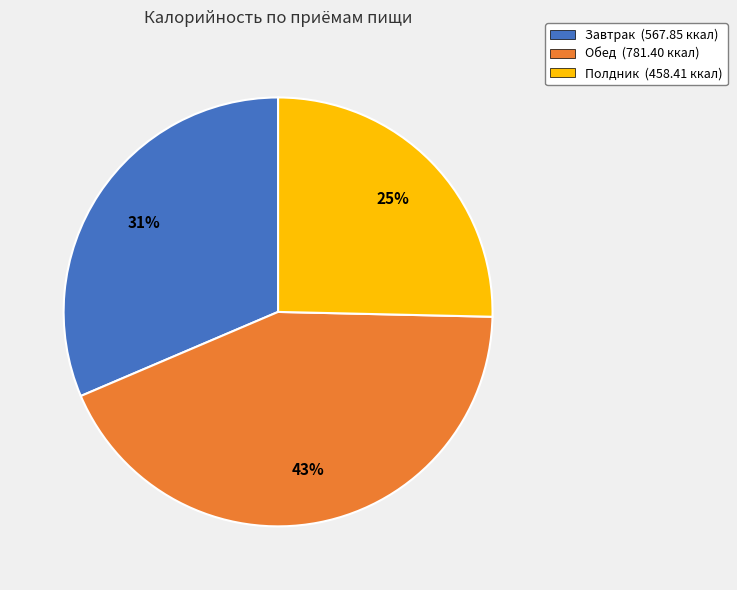

Count the number of slices in the pie.

3